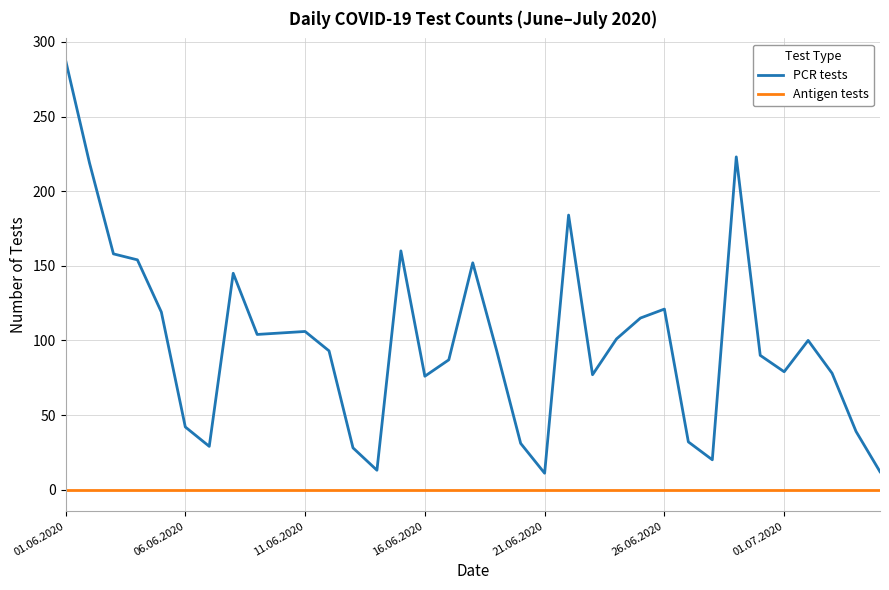

List the series in order of their overall mean, highest first.

PCR tests, Antigen tests